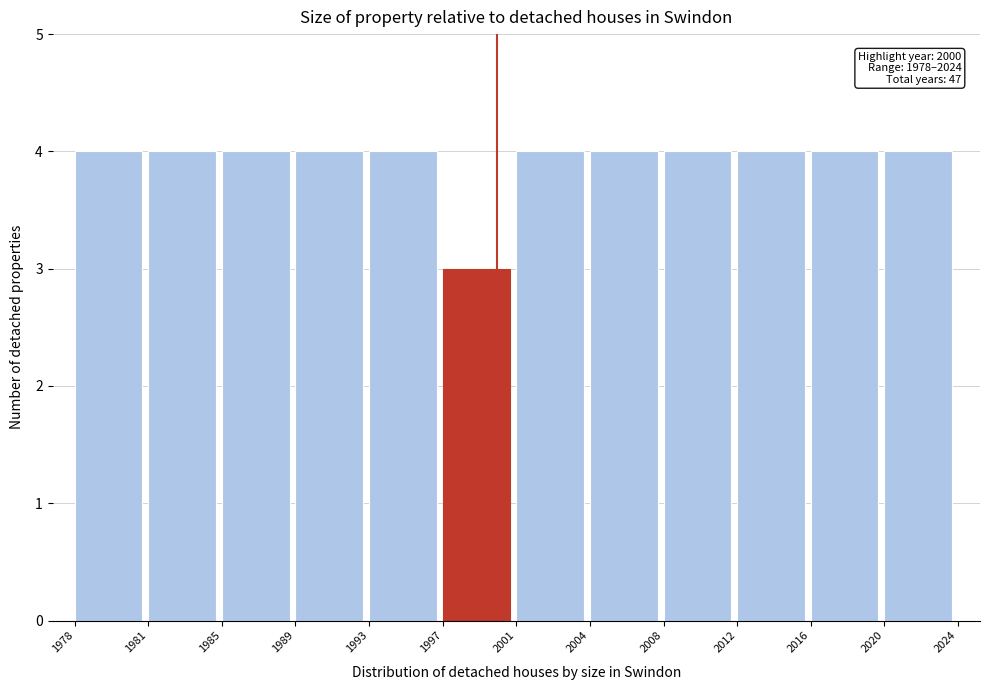

Reading right to left, what are all the values shown in this chart?

2020=4	2016=4	2012=4	2008=4	2004=4	2001=4	1997=3	1993=4	1989=4	1985=4	1981=4	1978=4